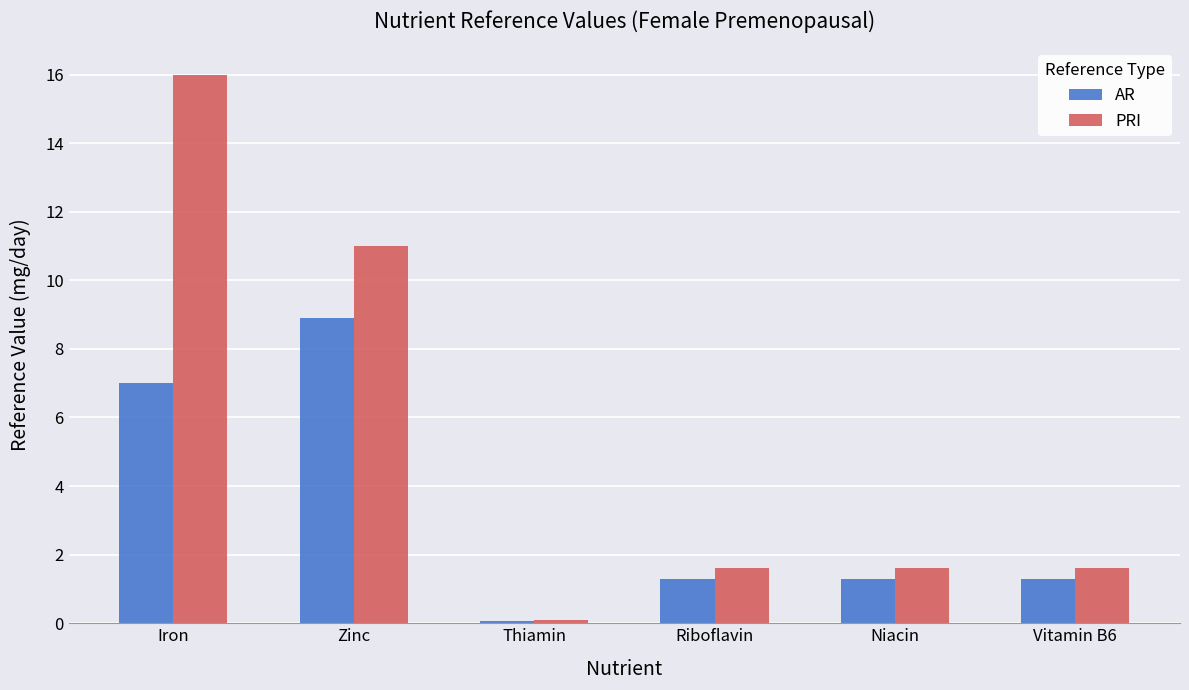

What is the highest value of the AR series?

8.9